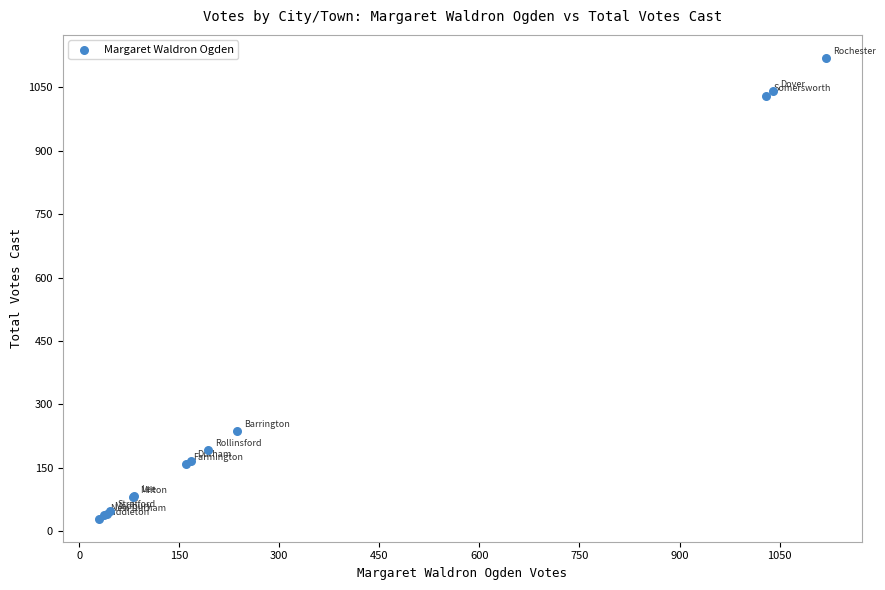

What Y value in the scatter plot is closest to 574?

237